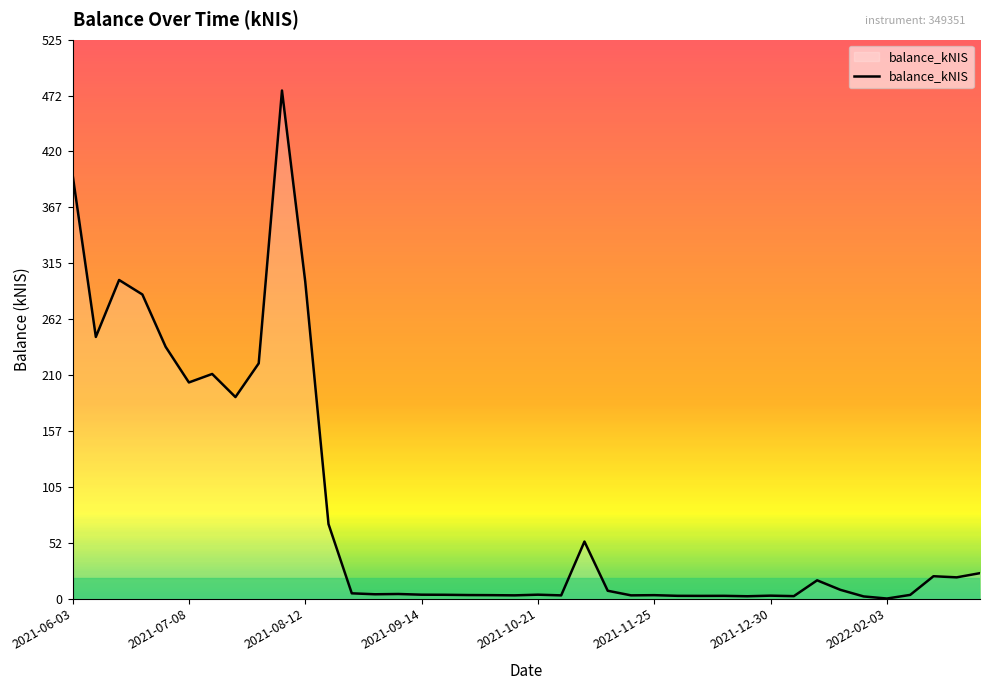

What is the difference between the maximum and minimum values?

477.1